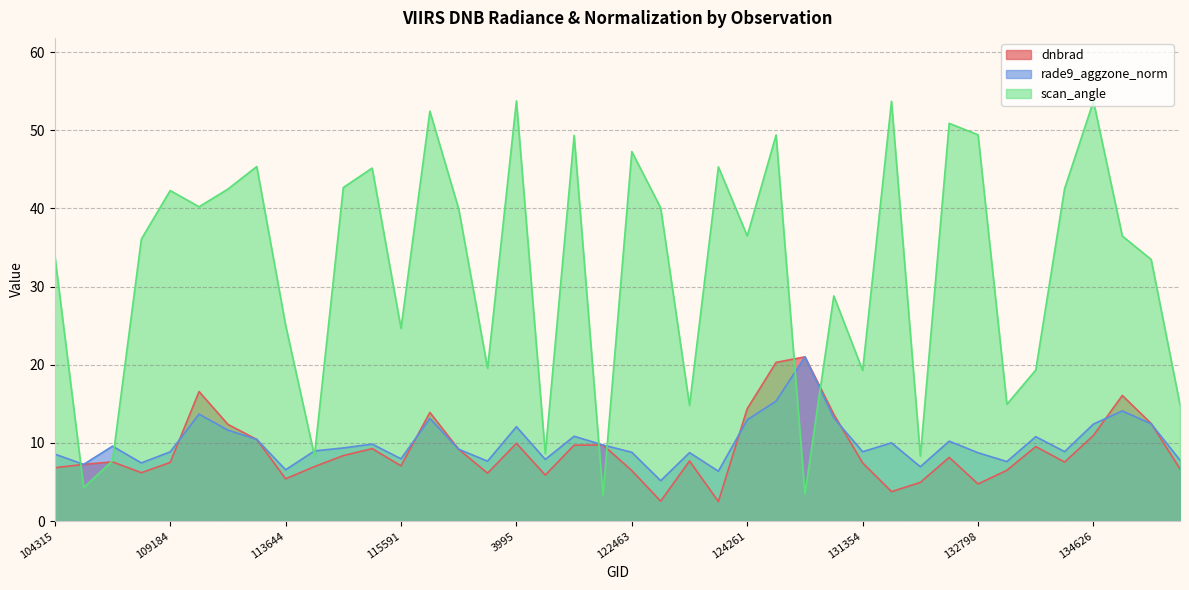

True or false: dnbrad and scan_angle intersect in this chart.

True